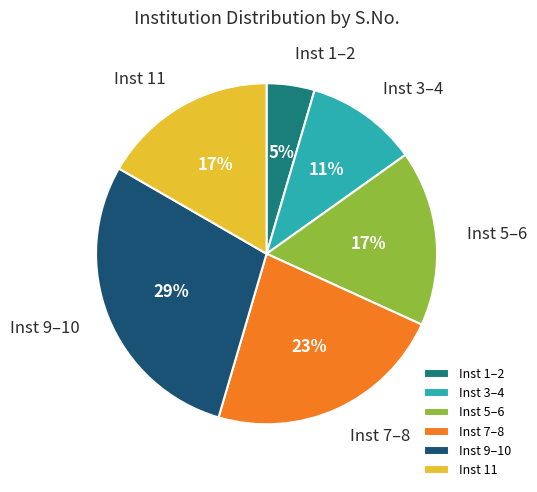

Which slice is the largest?

Inst 9–10